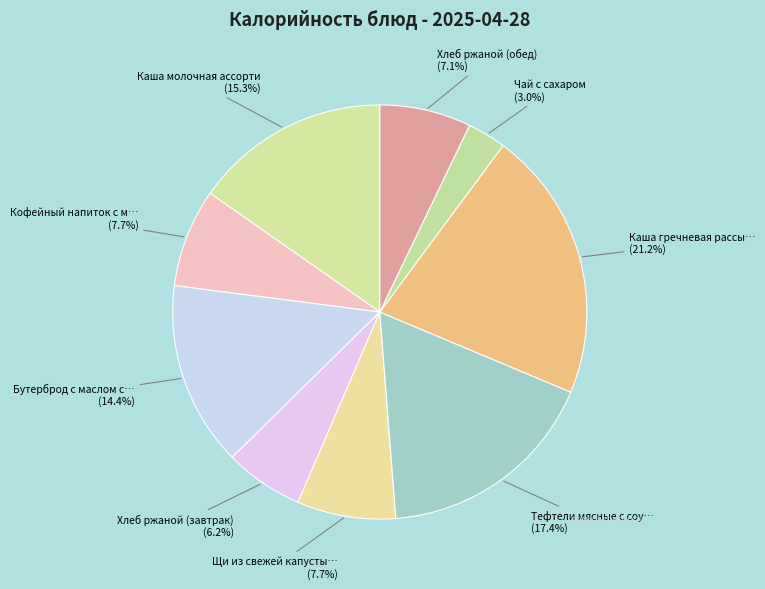

Is there a majority slice in this chart?

No